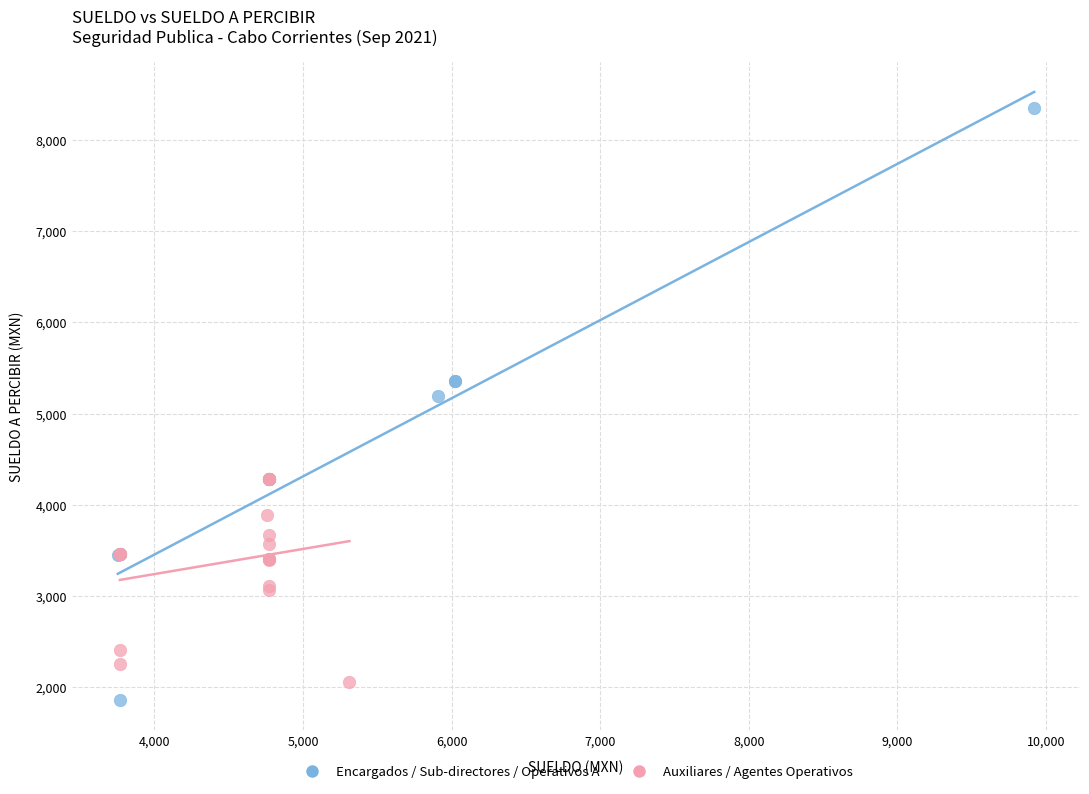

Which series reaches the maximum Y coordinate?

Encargados / Sub-directores / Operativos A